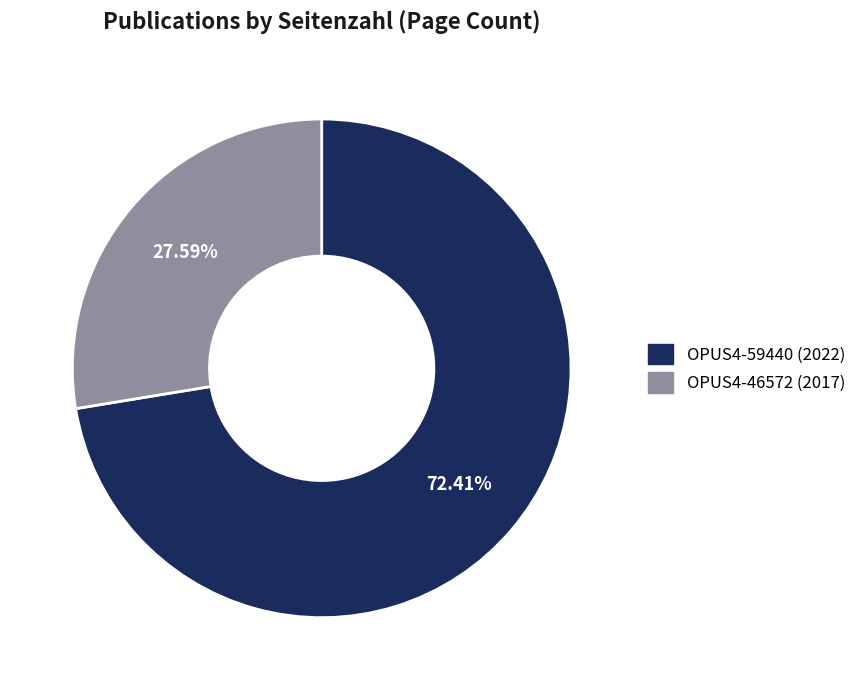

True or false: OPUS4-46572 accounts for 19% of the total.

False